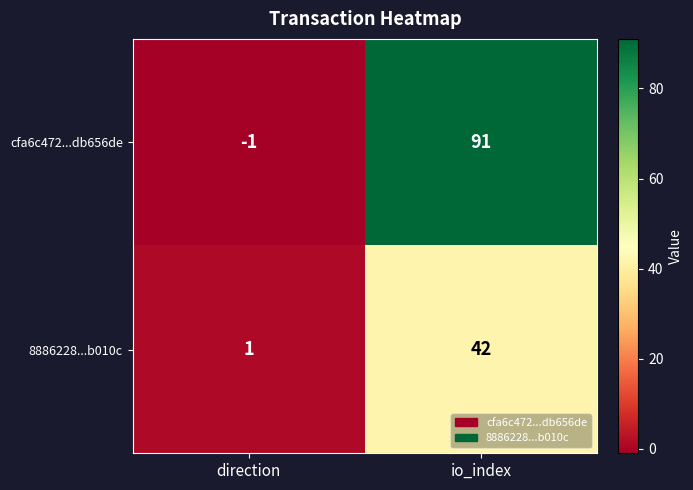

Where is cfa6c472...db656de nearest to the value 45?

direction